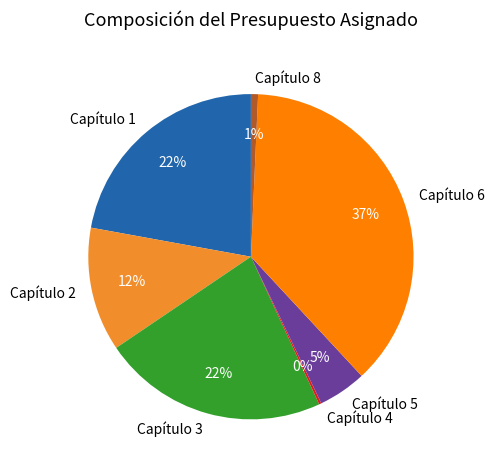

To the nearest percent, what percentage of the pie is Capítulo 3?

22%